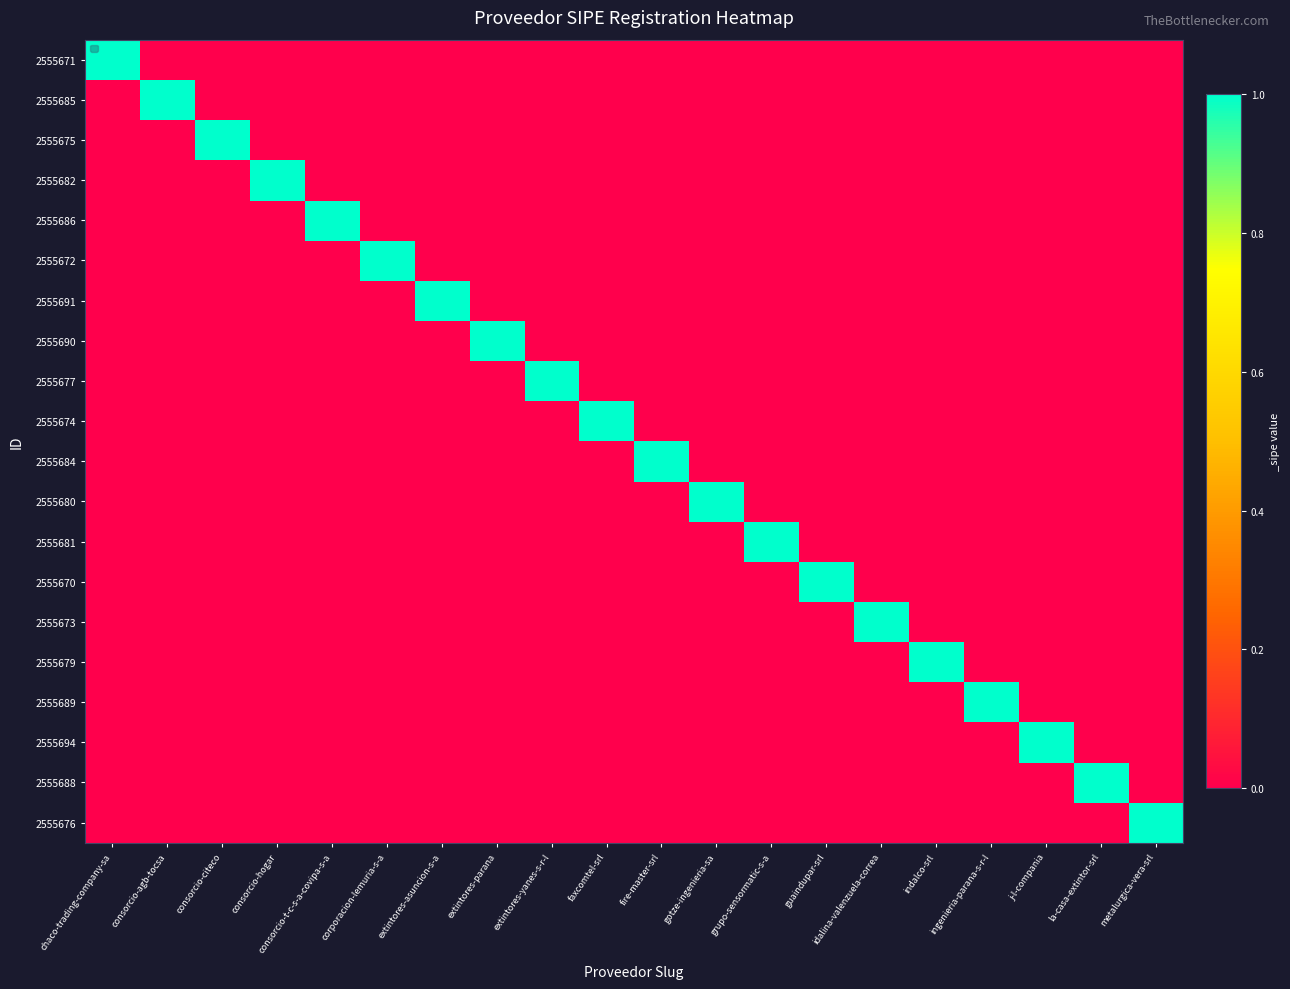

At which category is the sum across all series the highest?

chaco-trading-company-sa